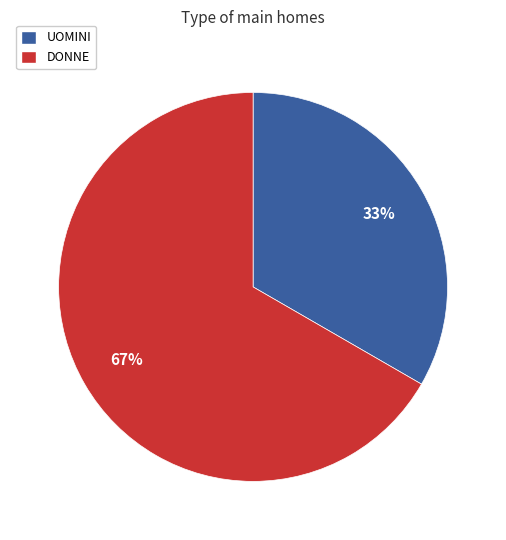

What is the largest slice in the pie chart?

DONNE